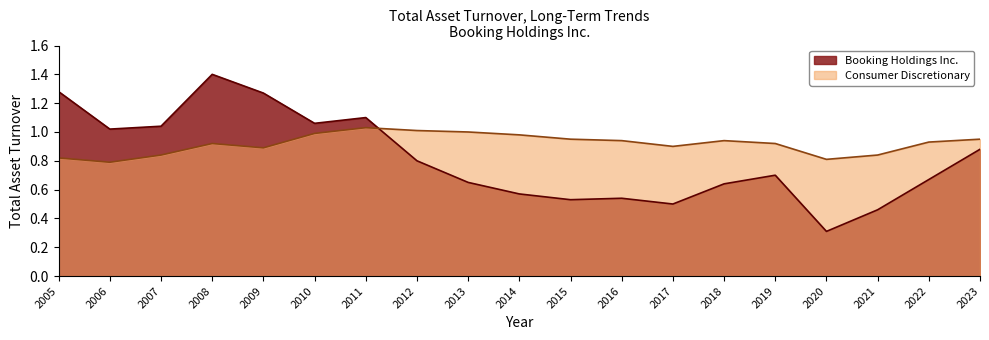

Is the value of Booking Holdings Inc. at 2010 greater than the value of Consumer Discretionary at 2015?

Yes